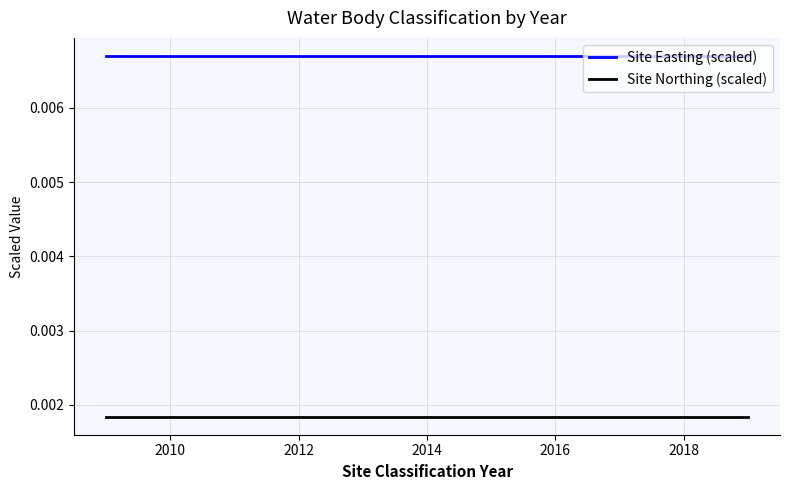

List the series in order of their overall mean, highest first.

Site Easting (scaled), Site Northing (scaled)